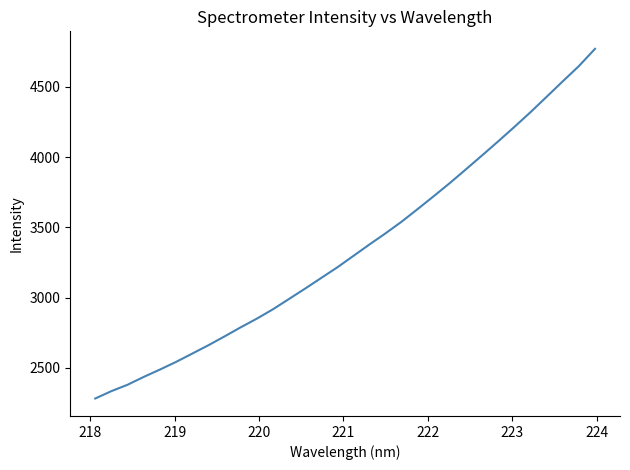

How many values exceed 3296?

16